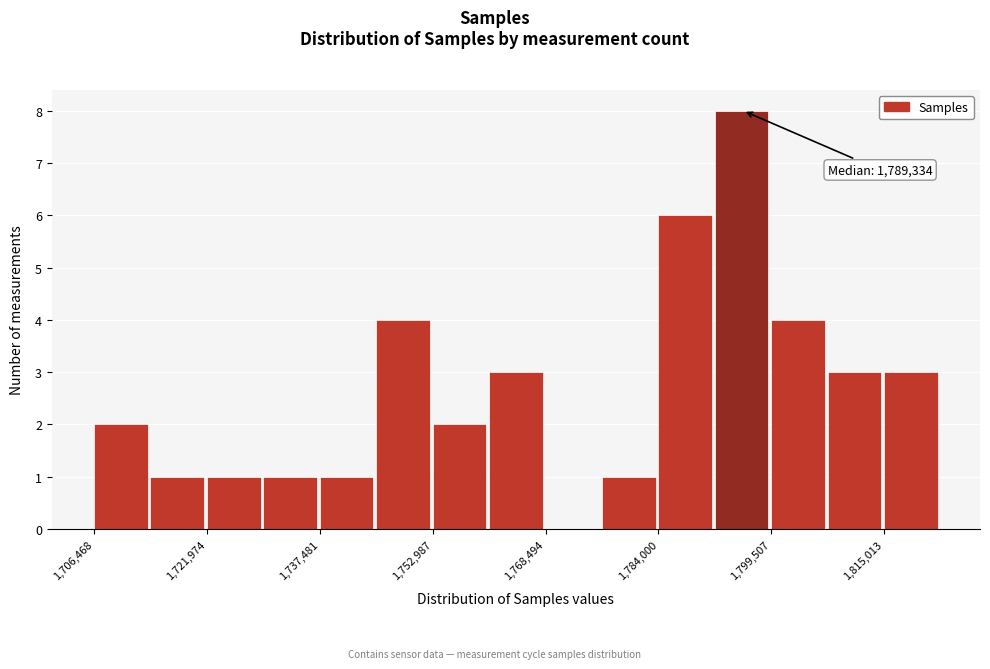

Read against the x-axis, roughly where is the centre of the tallest bar?

1796000